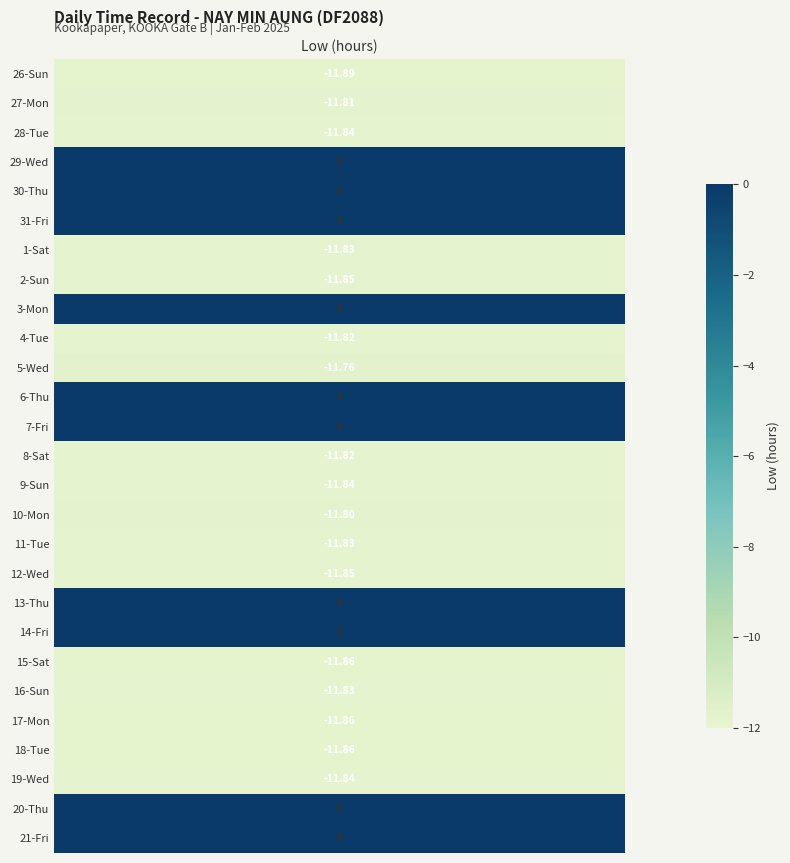

Is the value of 17-Mon at 1 greater than the value of 20-Thu at 1?

No